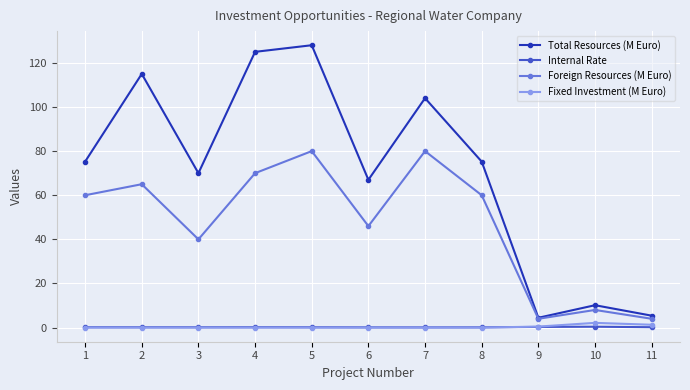

What is the total value across all series at 8?

135.4